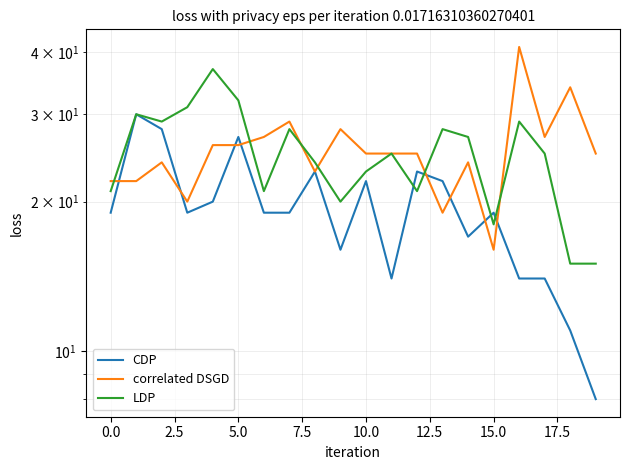

What is the label of the 7th point from the right?

13